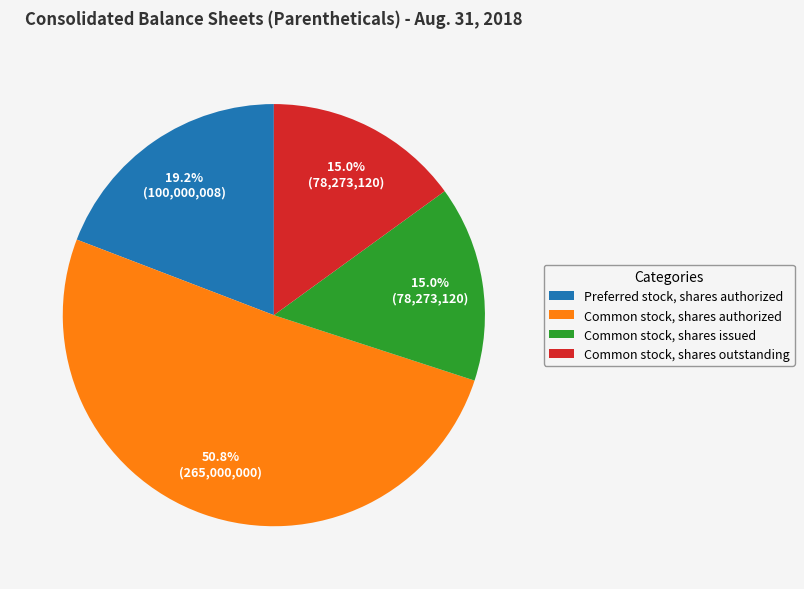

Is it true that Common stock, shares outstanding is 15% of the pie?

True